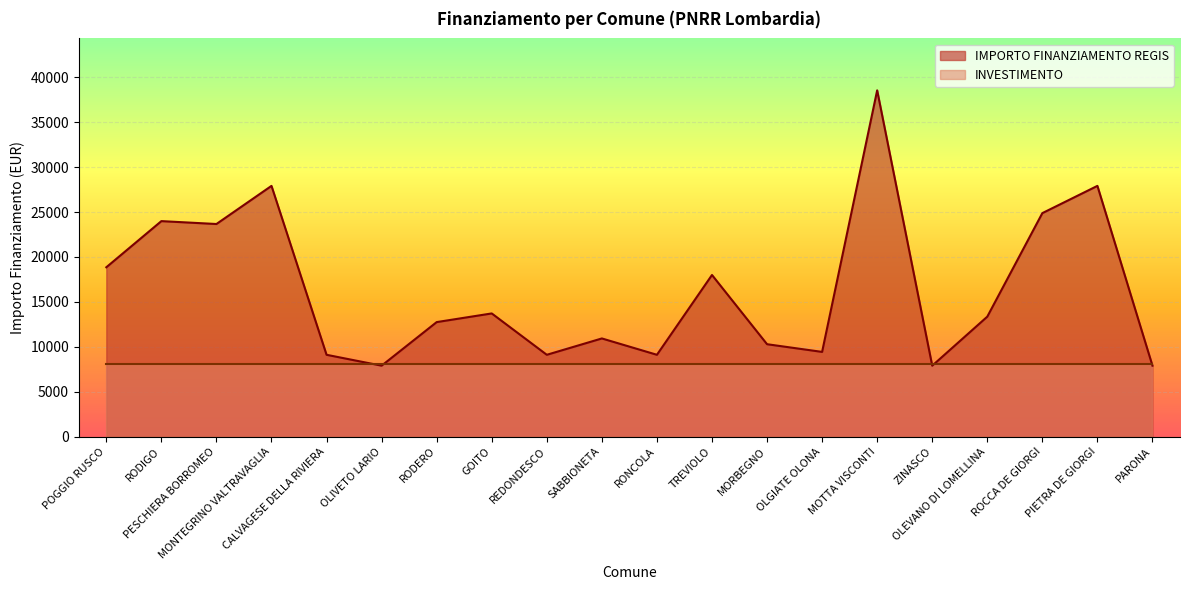

Which label corresponds to the smallest value in the chart?

OLIVETO LARIO